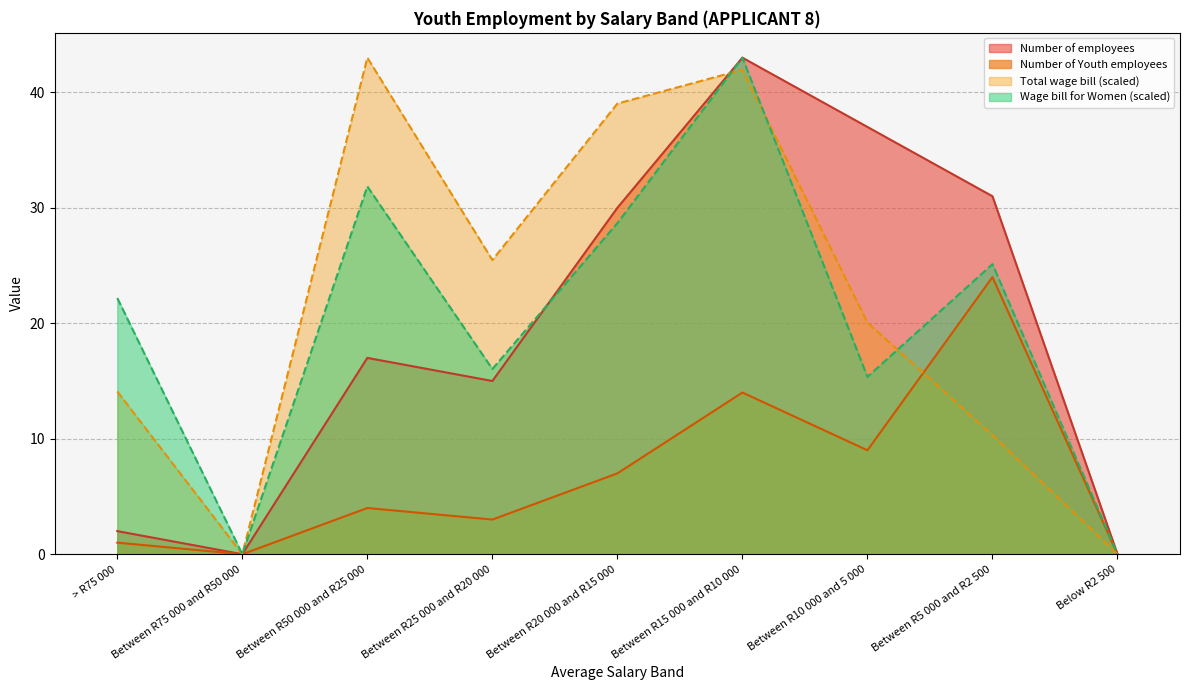

What is the value of the Wage bill for Women point at the 8th from the left?

25.1